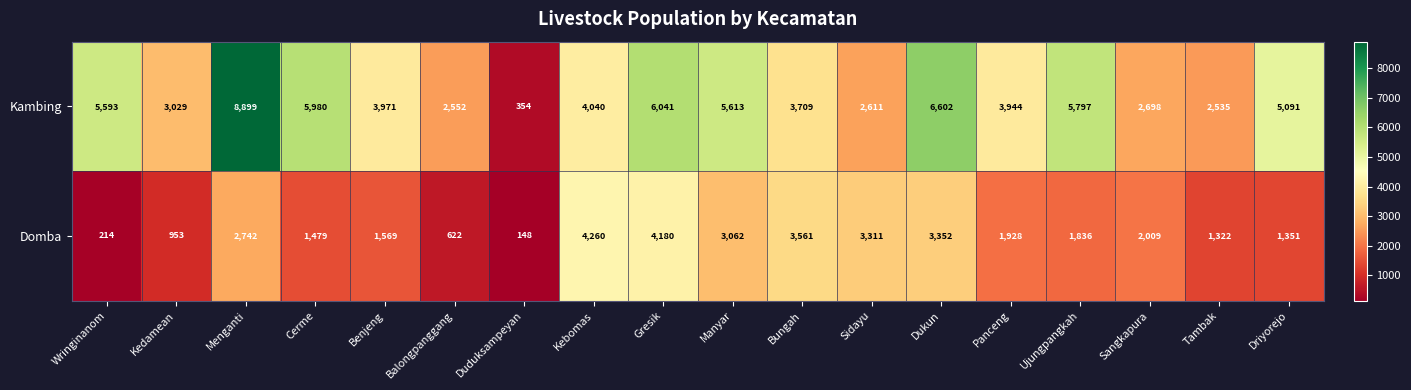

Rank the series by their maximum value, from highest to lowest.

Kambing, Domba